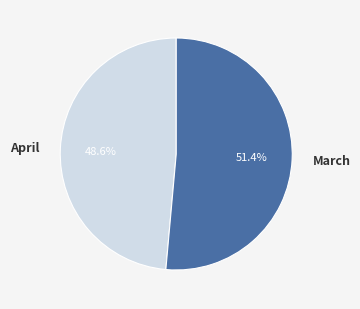

Which slice is the smallest?

April